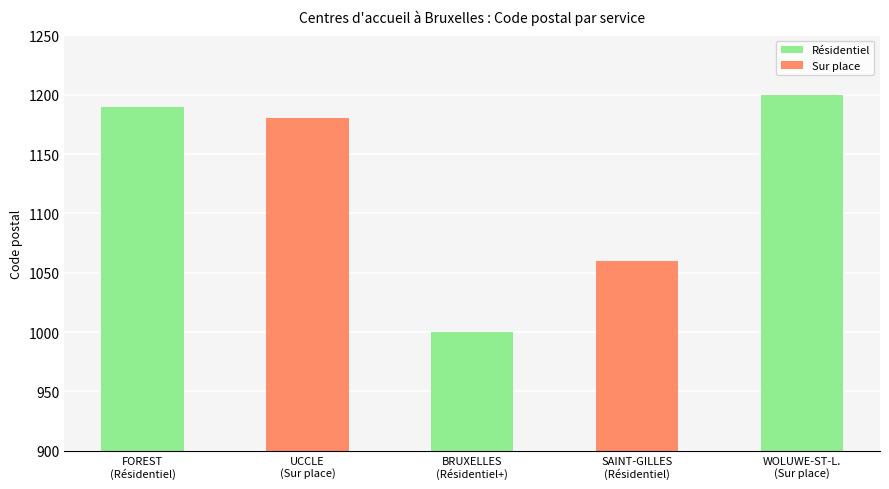

Which category has the lowest value across all series?

BRUXELLES
(Résidentiel+)